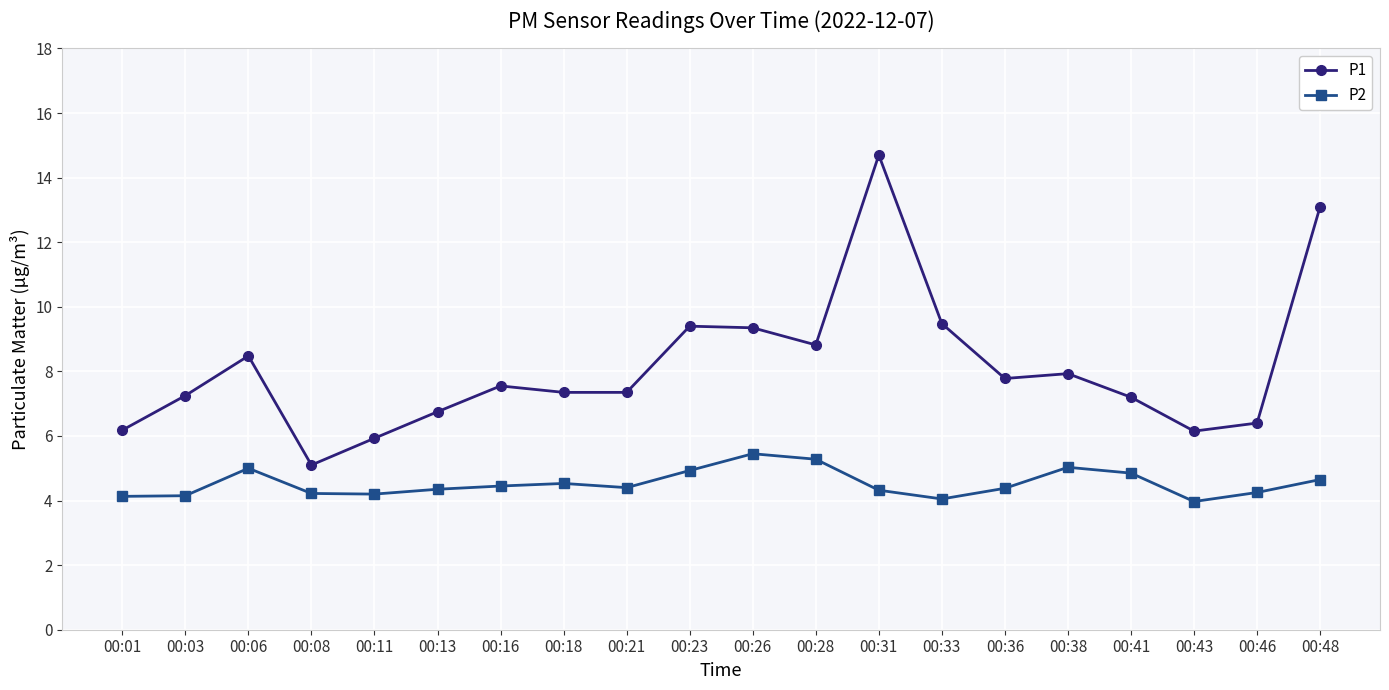

What is the value of the P2 point at the 4th from the left?

4.2